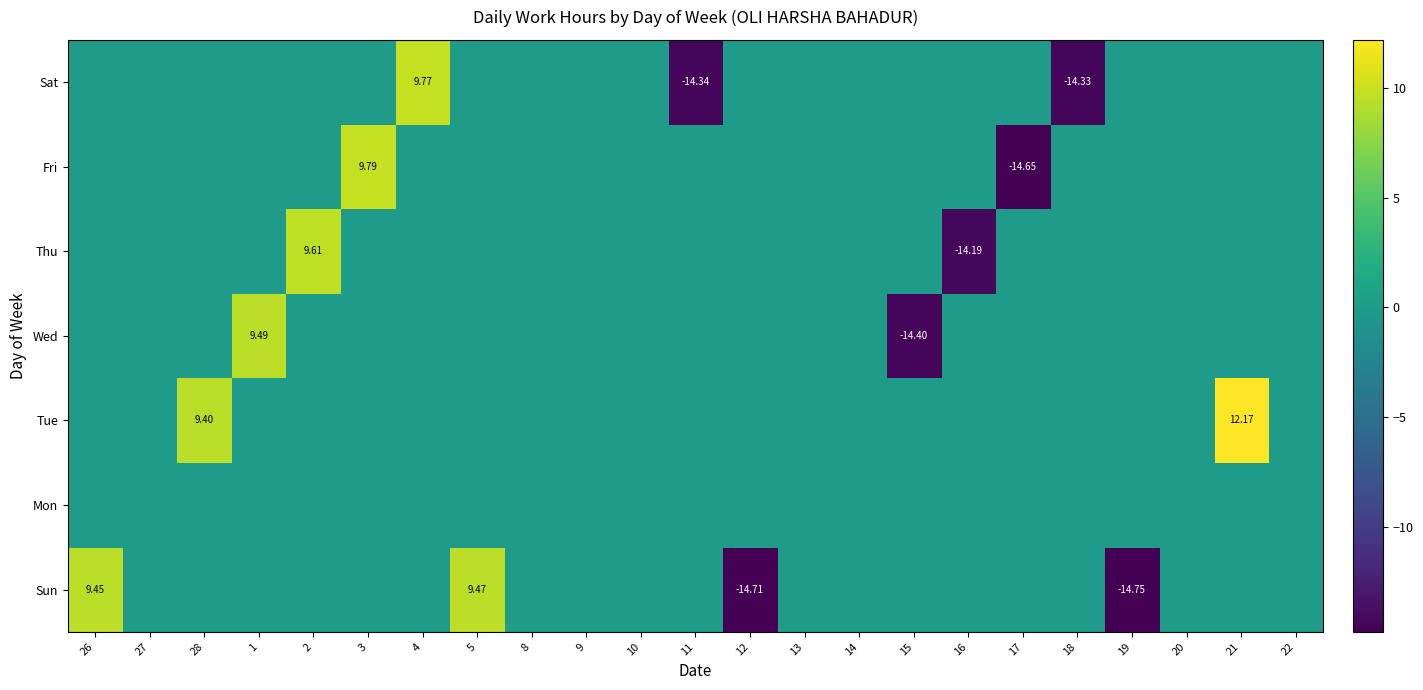

Which series changed the most between 2 and 5?

Thu